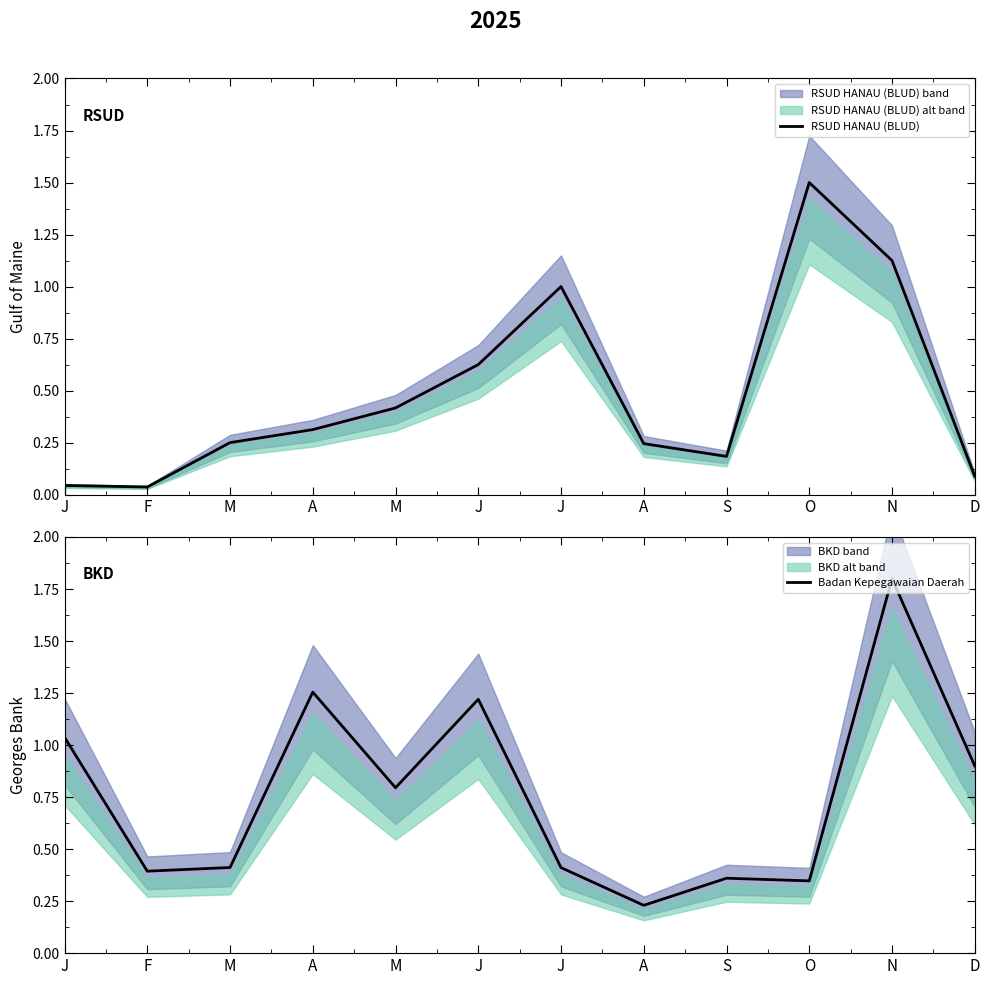

Which category has the lowest value in the Badan Kepegawaian Daerah series?

A